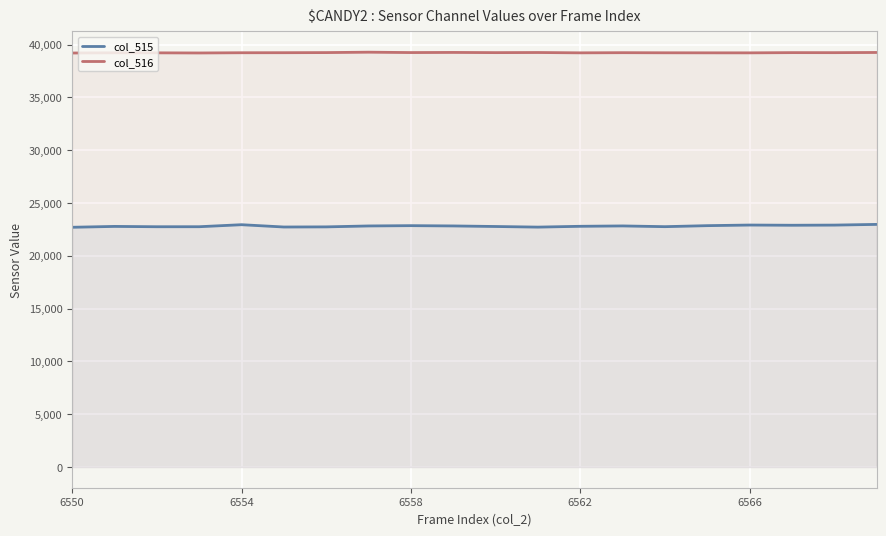

True or false: col_515 and col_516 cross at least once.

False